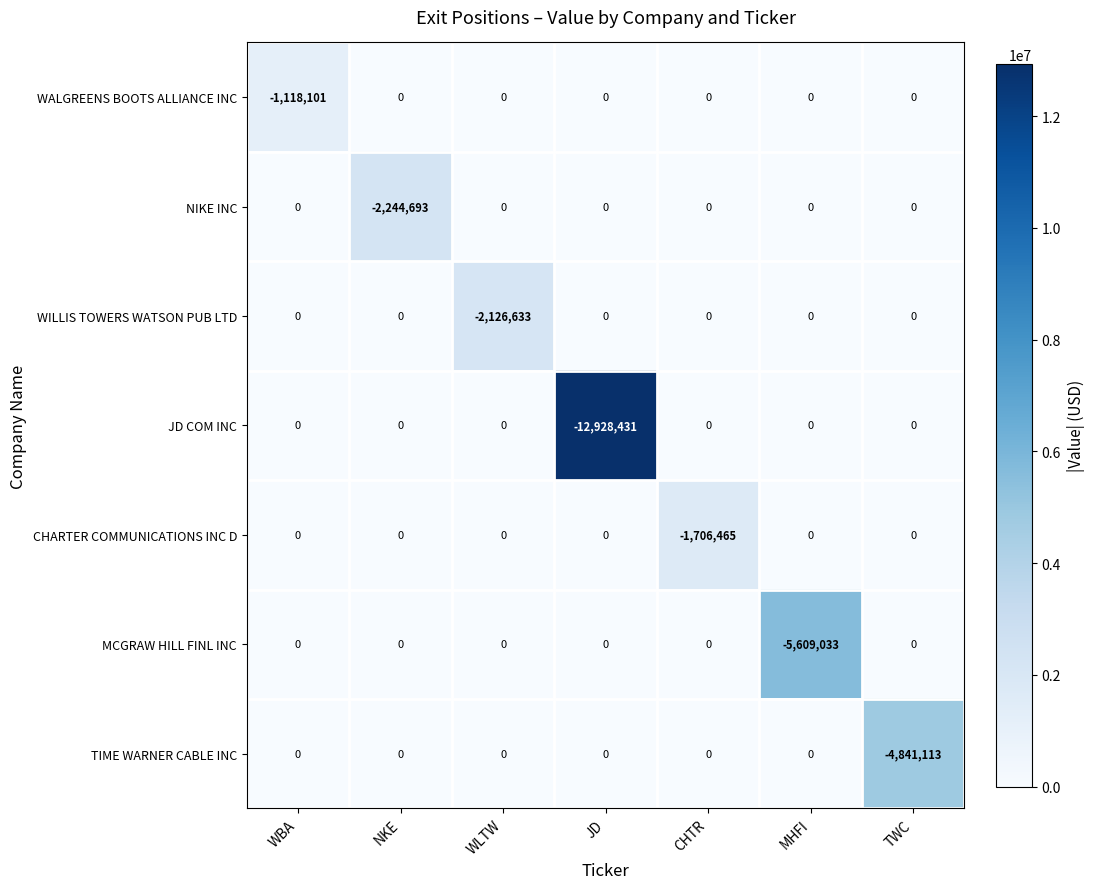

Which series has the largest range (max minus min)?

JD COM INC